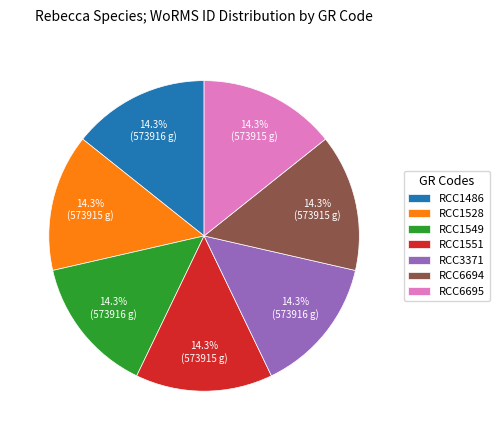

Approximately how many times larger is the value at RCC1551 compared to RCC6695?

1.0